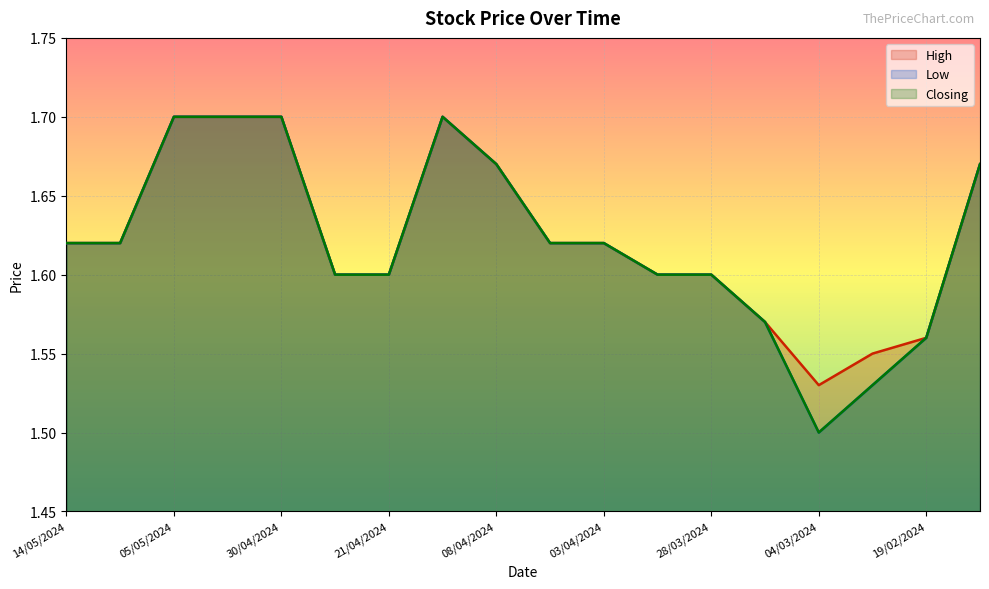

What is the sum of all Low values?

29.2